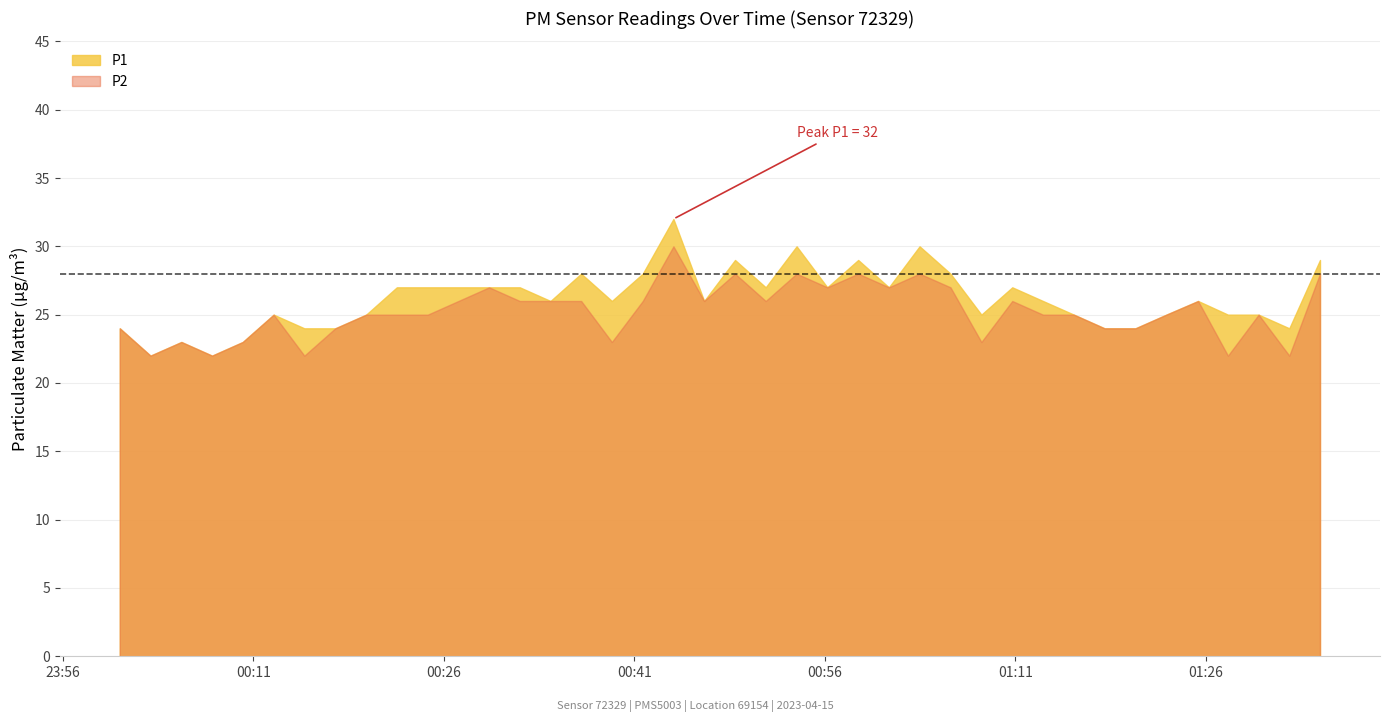

True or false: P1 and P2 intersect in this chart.

False